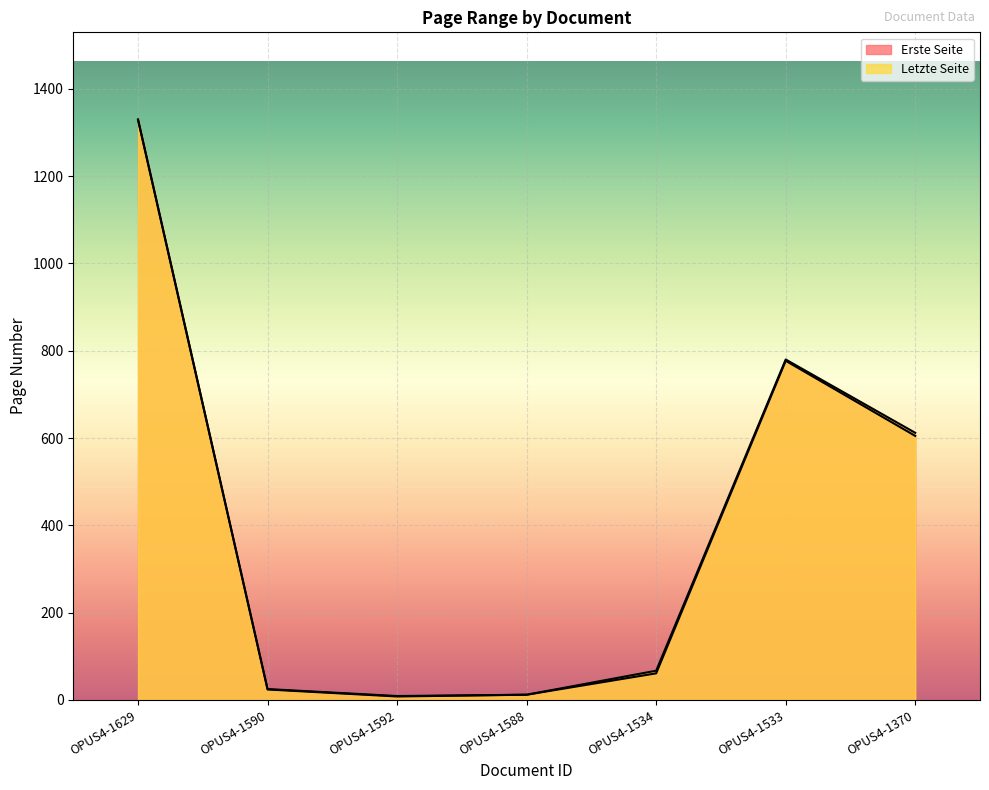

True or false: Letzte Seite has a value of 1319 at OPUS4-1533.

False